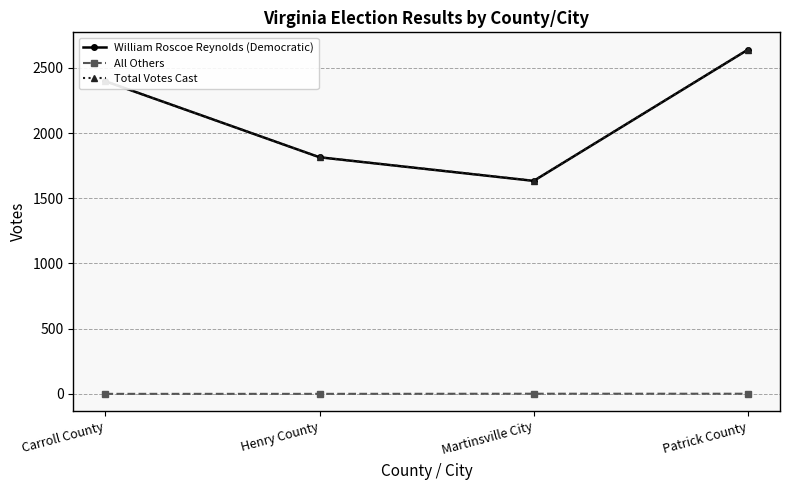

The value of Total Votes Cast at Patrick County is 604. True or false?

False